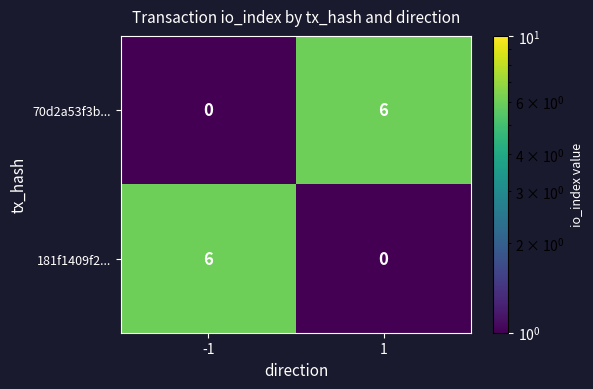

What is the average value of the 70d2a53f3b... series?

3